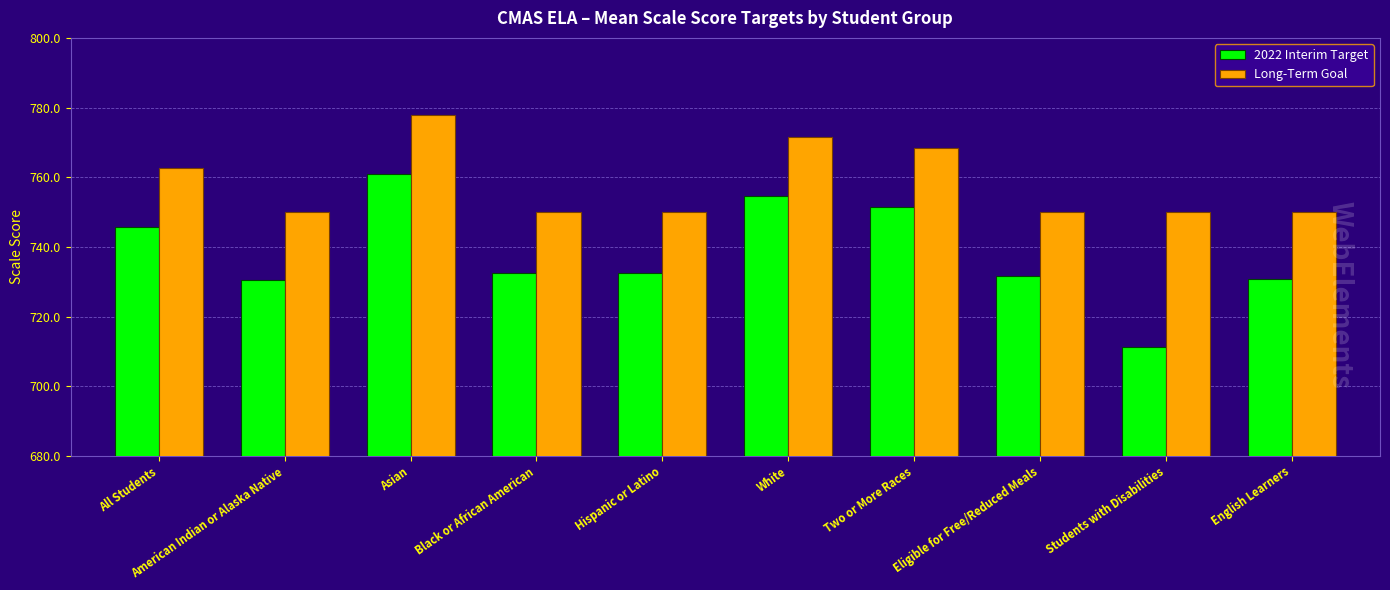

What value does the 2022 Interim Target series have at Two or More Races?

751.3